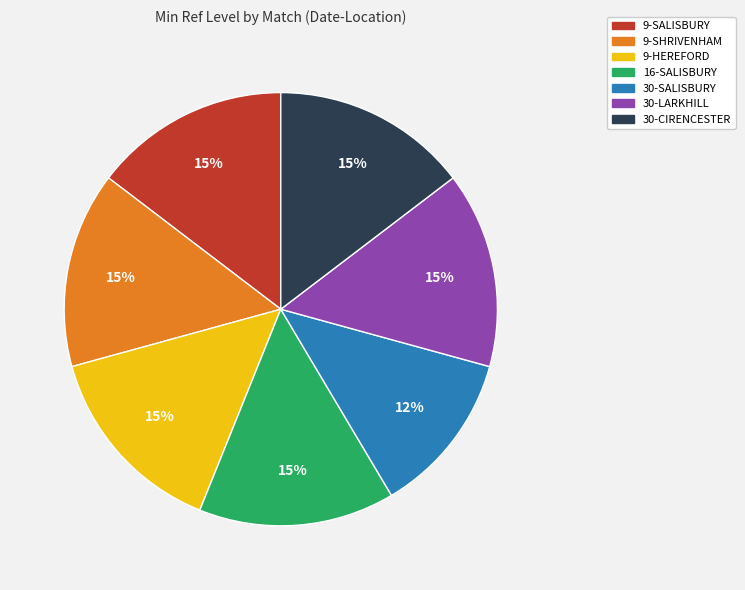

What is the smallest slice in the pie chart?

30-SALISBURY